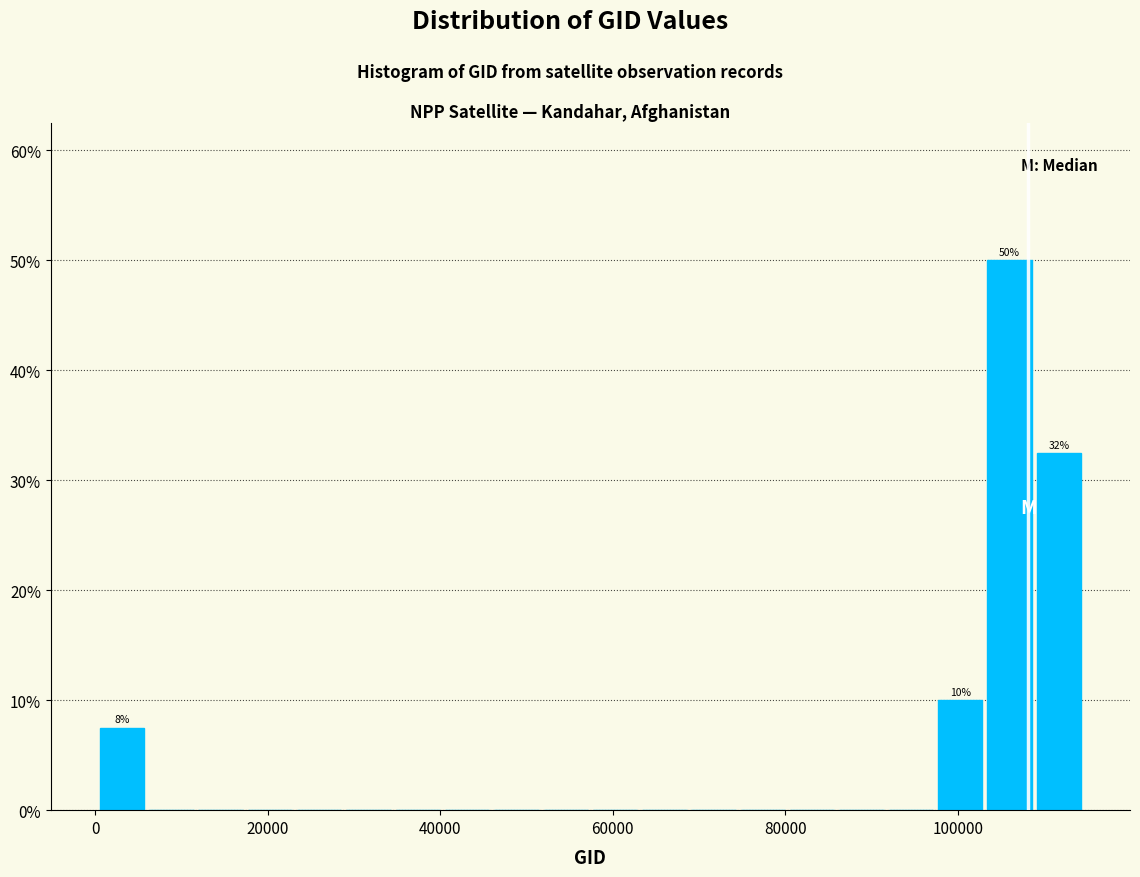

Read against the x-axis, roughly where is the centre of the tallest bar?

106000